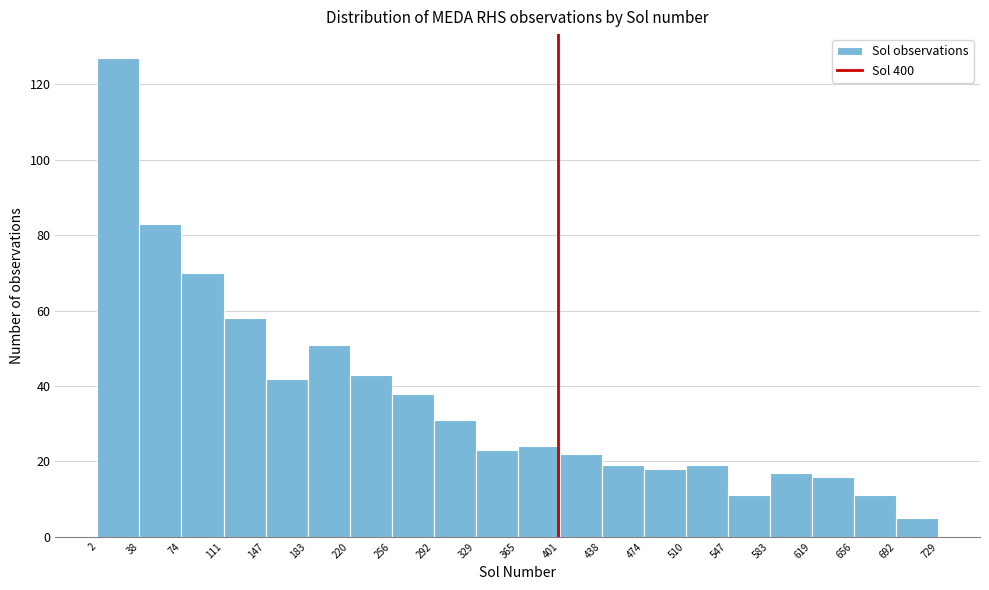

Reading left to right, list every bar in this chart as the range it spans on the x-axis followed by its height. The values are not printed on the chart, so give them approximately, as read against the axis.

2 to 38: 128
38 to 74: 84
74 to 111: 70
111 to 147: 58
147 to 183: 42
183 to 220: 52
220 to 256: 44
256 to 292: 38
292 to 329: 32
329 to 365: 24
365 to 401: 24
401 to 438: 22
438 to 474: 20
474 to 510: 18
510 to 547: 20
547 to 583: 12
583 to 619: 18
619 to 656: 16
656 to 692: 12
692 to 729: 6